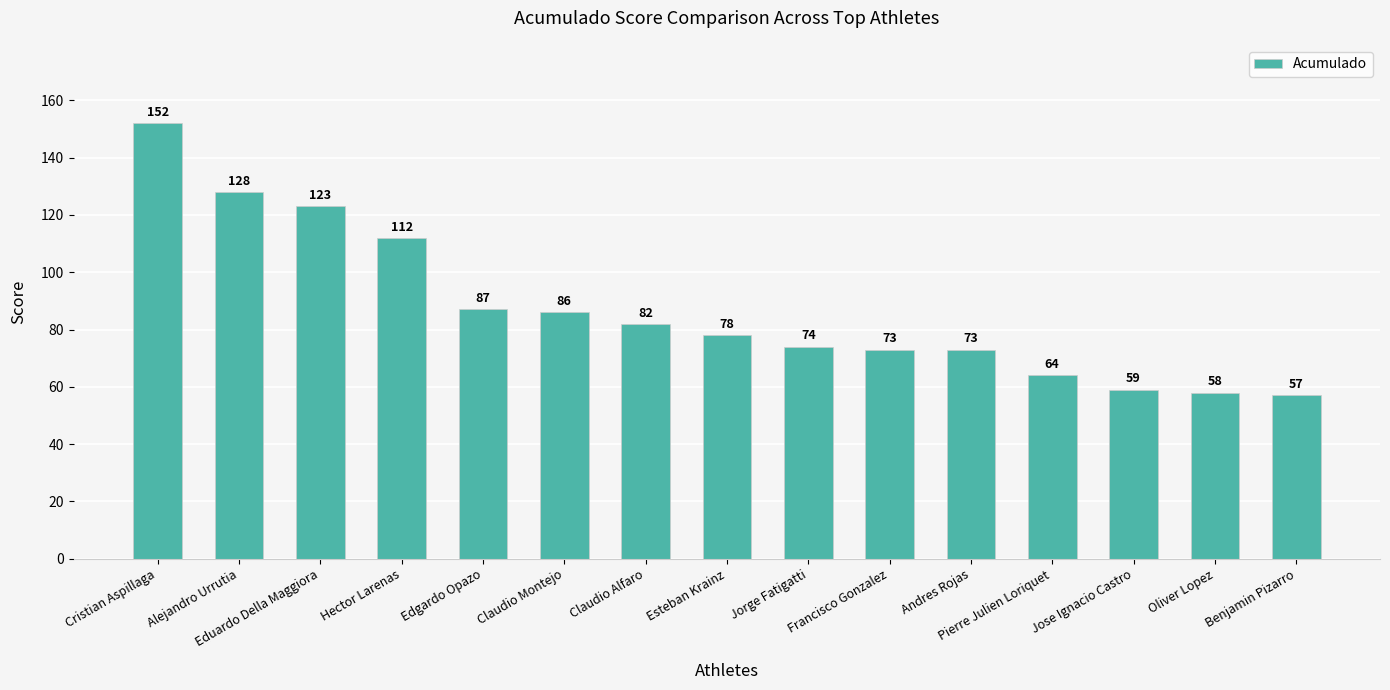

How many values are below 78?

7